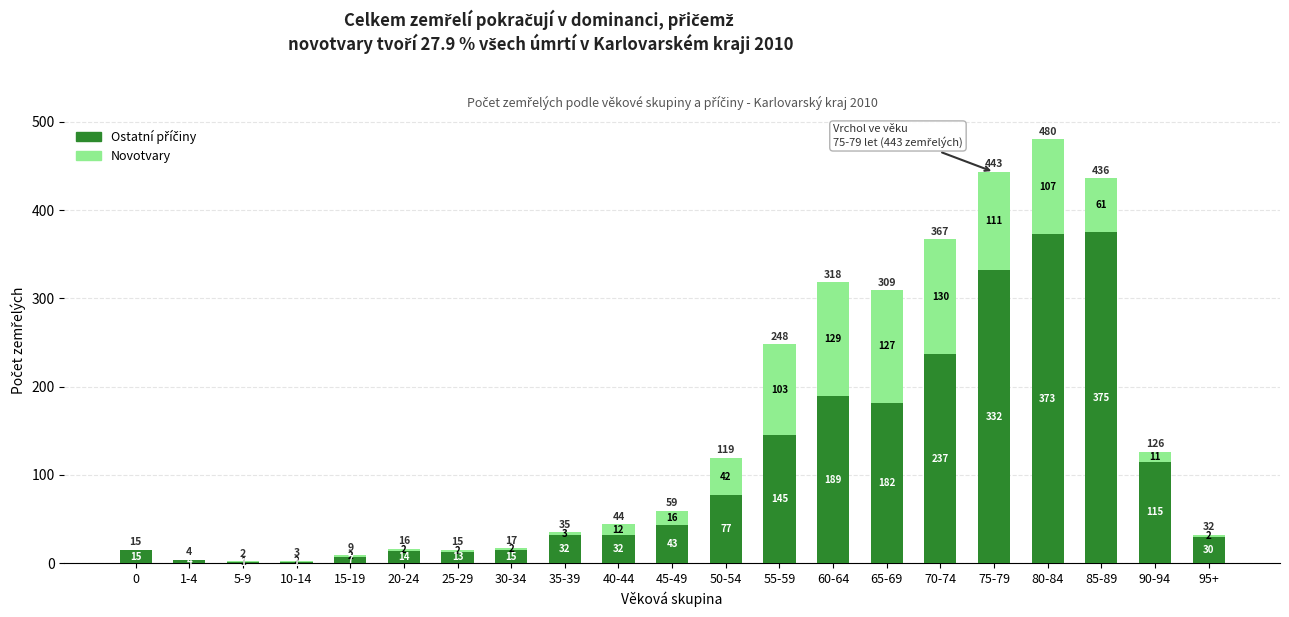

What is the total value across all series at 55-59?

248